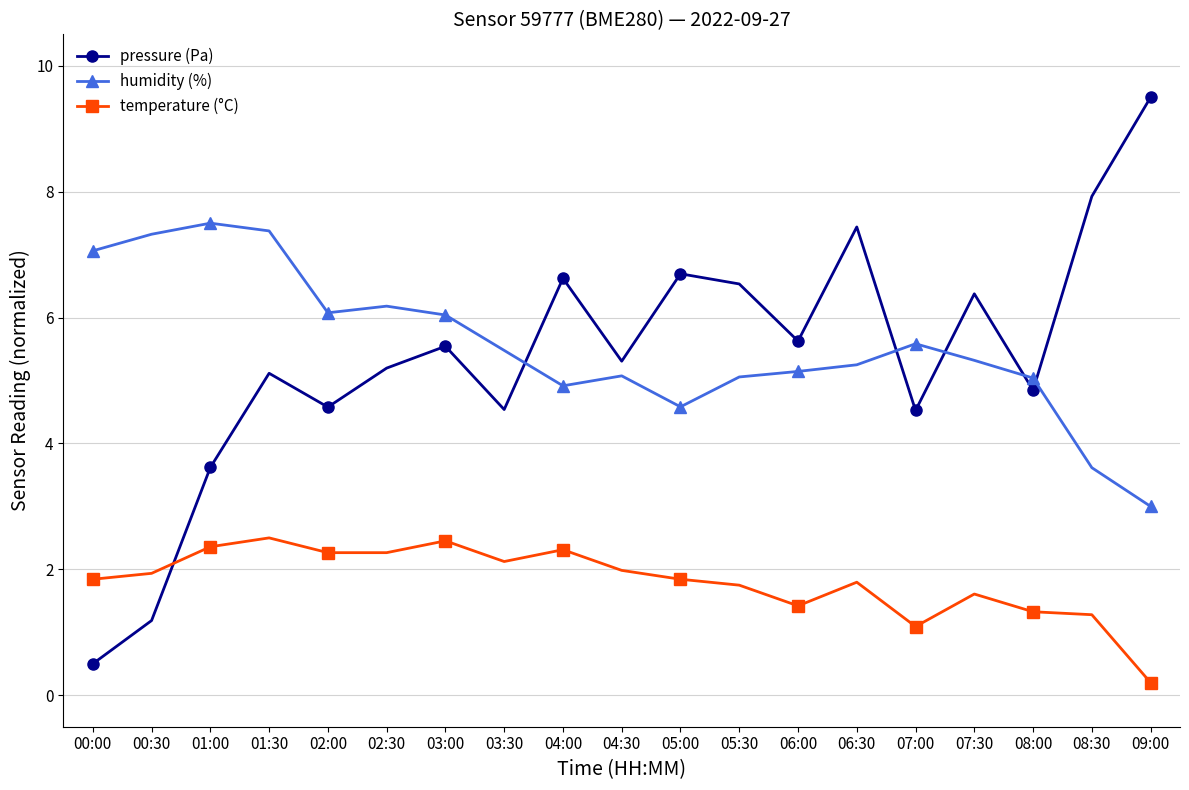

What is the difference between the maximum and second lowest values in the temperature (°C) series?

1.4